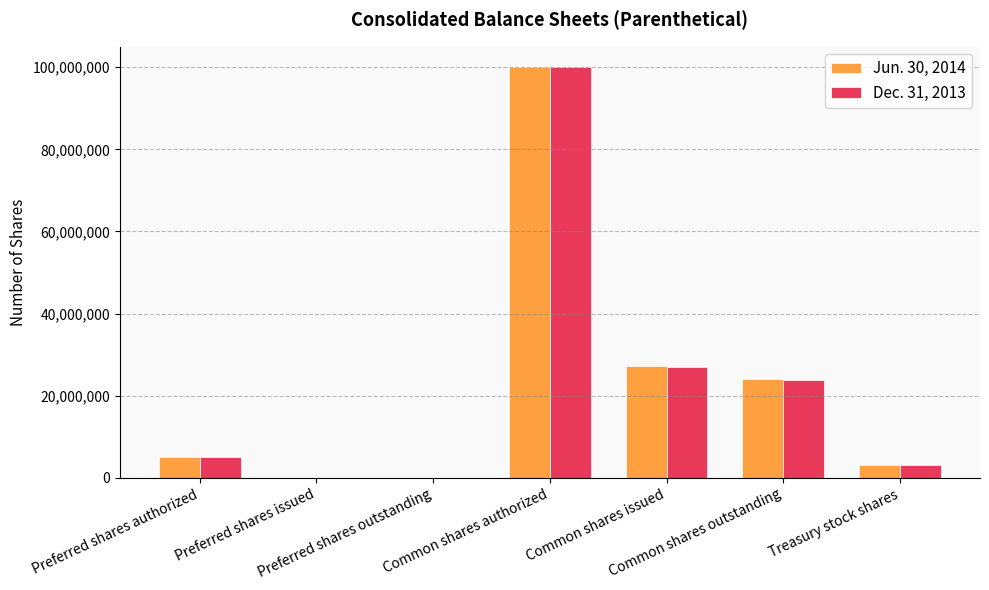

How many groups of bars are there?

7